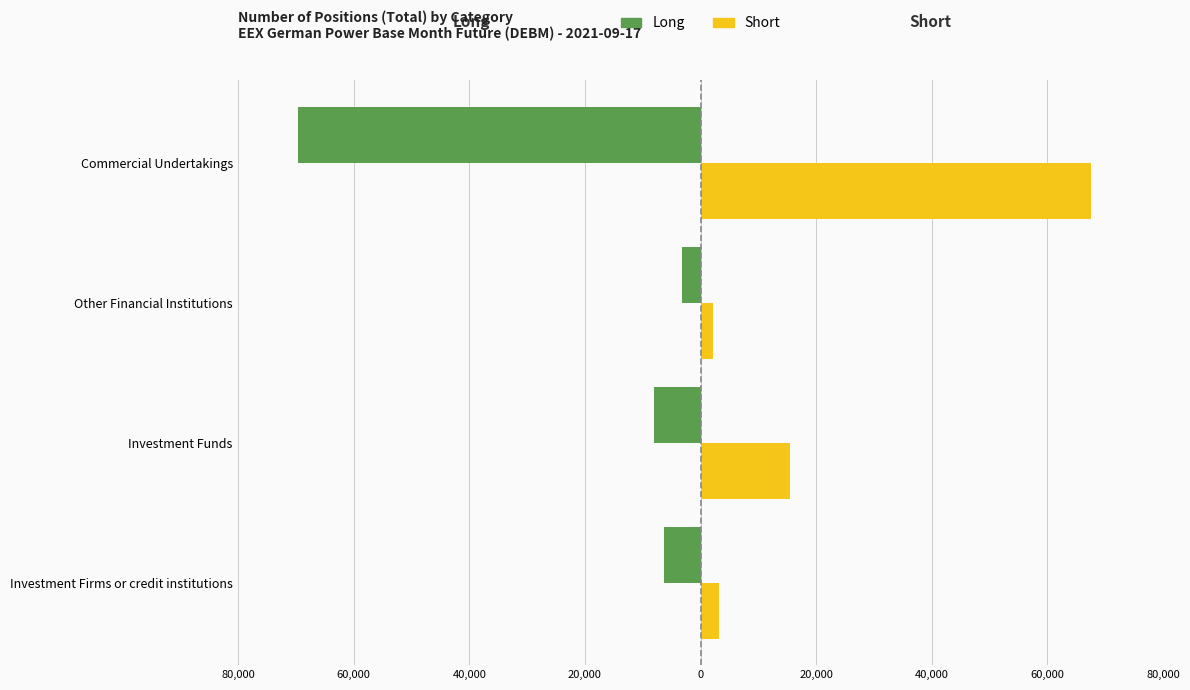

What is the sum of all Long values?

-87129.9